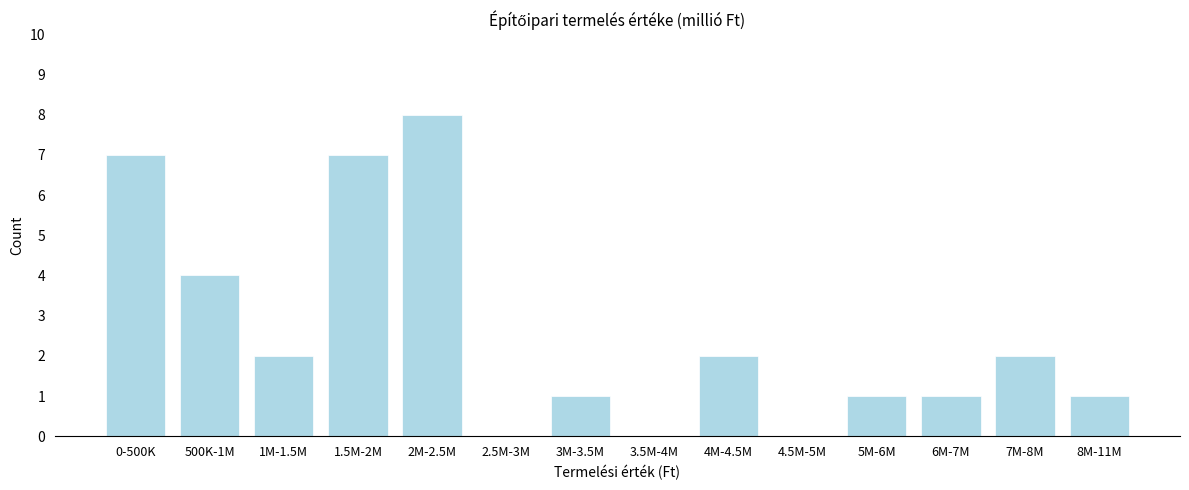

Reading left to right, extract all data points from this chart.

0-500K=7	500K-1M=4	1M-1.5M=2	1.5M-2M=7	2M-2.5M=8	2.5M-3M=0	3M-3.5M=1	3.5M-4M=0	4M-4.5M=2	4.5M-5M=0	5M-6M=1	6M-7M=1	7M-8M=2	8M-11M=1